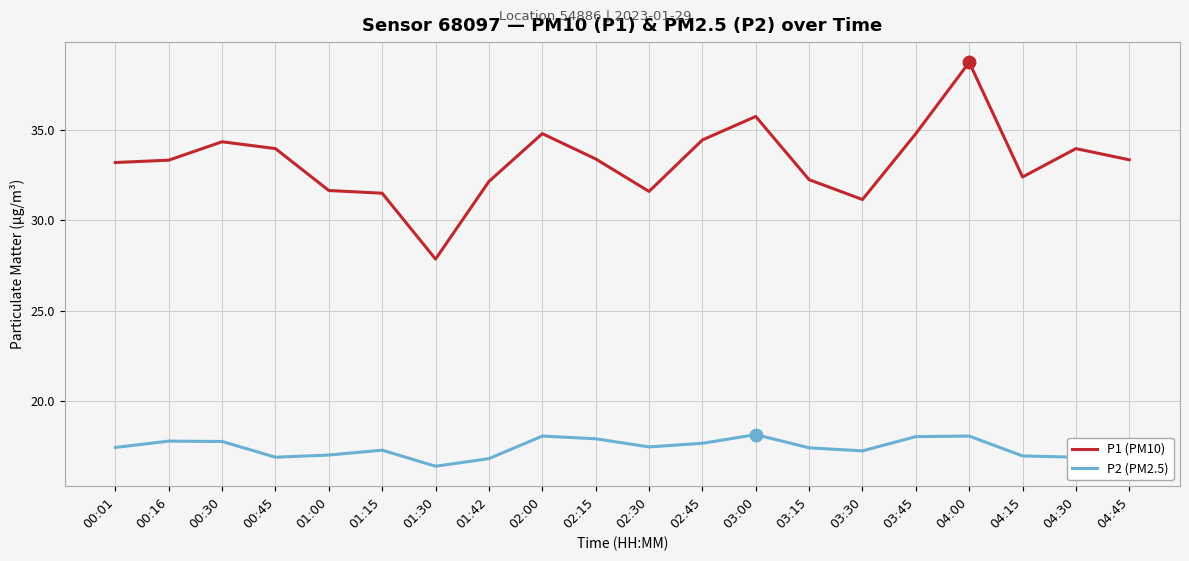

What is the sum of all P2 (PM2.5) values?

347.9